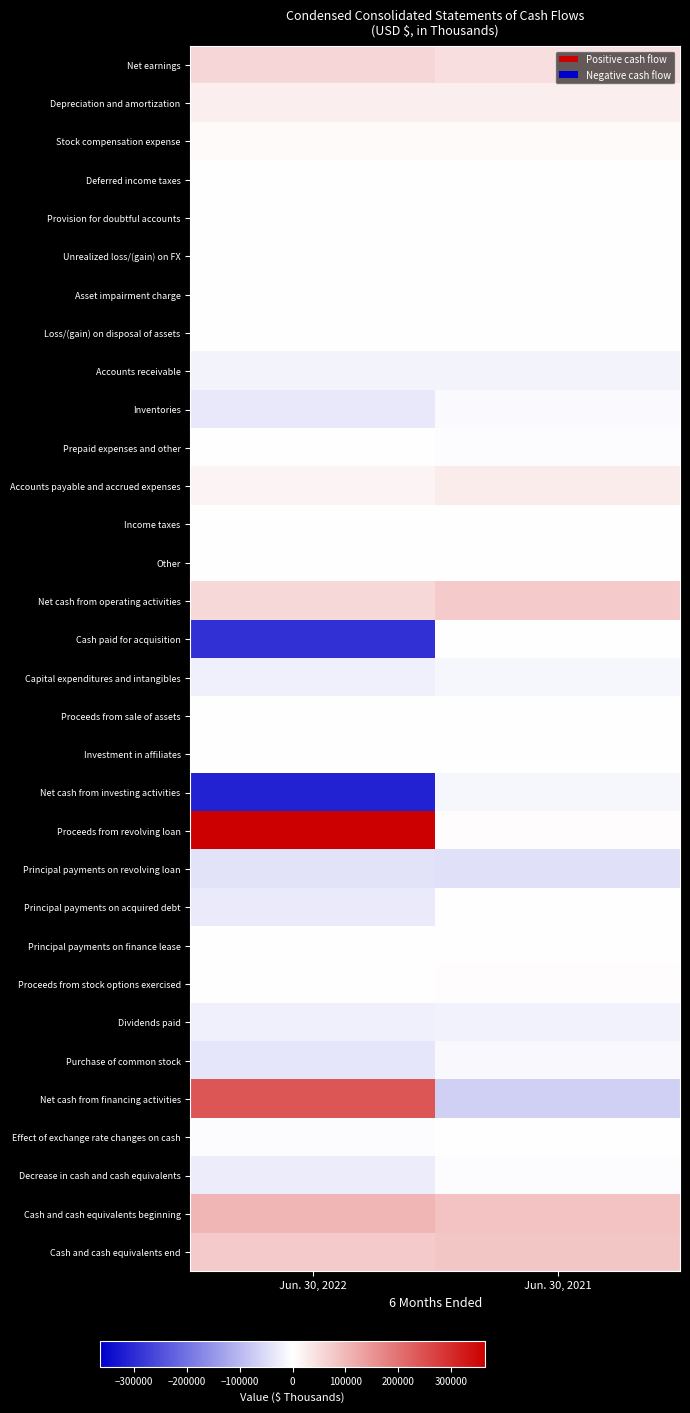

Reading left to right, what are all the values shown in this chart?

Net earnings: Jun. 30, 2022=58712	Jun. 30, 2021=46142
Depreciation and amortization: Jun. 30, 2022=23861	Jun. 30, 2021=24463
Stock compensation expense: Jun. 30, 2022=6889	Jun. 30, 2021=5914
Deferred income taxes: Jun. 30, 2022=1778	Jun. 30, 2021=54
Provision for doubtful accounts: Jun. 30, 2022=380	Jun. 30, 2021=-25
Unrealized loss/(gain) on FX: Jun. 30, 2022=188	Jun. 30, 2021=-401
Asset impairment charge: Jun. 30, 2022=23	Jun. 30, 2021=0
Loss/(gain) on disposal of assets: Jun. 30, 2022=203	Jun. 30, 2021=-19
Accounts receivable: Jun. 30, 2022=-15506	Jun. 30, 2021=-16361
Inventories: Jun. 30, 2022=-33141	Jun. 30, 2021=-7949
Prepaid expenses and other: Jun. 30, 2022=-1733	Jun. 30, 2021=-2859
Accounts payable and accrued expenses: Jun. 30, 2022=15075	Jun. 30, 2021=25873
Income taxes: Jun. 30, 2022=-779	Jun. 30, 2021=898
Other: Jun. 30, 2022=-689	Jun. 30, 2021=659
Net cash from operating activities: Jun. 30, 2022=55261	Jun. 30, 2021=76389
Cash paid for acquisition: Jun. 30, 2022=-295660	Jun. 30, 2021=0
Capital expenditures and intangibles: Jun. 30, 2022=-20799	Jun. 30, 2021=-13760
Proceeds from sale of assets: Jun. 30, 2022=197	Jun. 30, 2021=240
Investment in affiliates: Jun. 30, 2022=-150	Jun. 30, 2021=0
Net cash from investing activities: Jun. 30, 2022=-316412	Jun. 30, 2021=-13520
Proceeds from revolving loan: Jun. 30, 2022=365000	Jun. 30, 2021=5000
Principal payments on revolving loan: Jun. 30, 2022=-40000	Jun. 30, 2021=-45000
Principal payments on acquired debt: Jun. 30, 2022=-30648	Jun. 30, 2021=0
Principal payments on finance lease: Jun. 30, 2022=-83	Jun. 30, 2021=-78
Proceeds from stock options exercised: Jun. 30, 2022=1328	Jun. 30, 2021=3886
Dividends paid: Jun. 30, 2022=-20704	Jun. 30, 2021=-18700
Purchase of common stock: Jun. 30, 2022=-35199	Jun. 30, 2021=-10835
Net cash from financing activities: Jun. 30, 2022=239694	Jun. 30, 2021=-65727
Effect of exchange rate changes on cash: Jun. 30, 2022=-5599	Jun. 30, 2021=-1811
Decrease in cash and cash equivalents: Jun. 30, 2022=-27056	Jun. 30, 2021=-4669
Cash and cash equivalents beginning: Jun. 30, 2022=103239	Jun. 30, 2021=84571
Cash and cash equivalents end: Jun. 30, 2022=76183	Jun. 30, 2021=79902